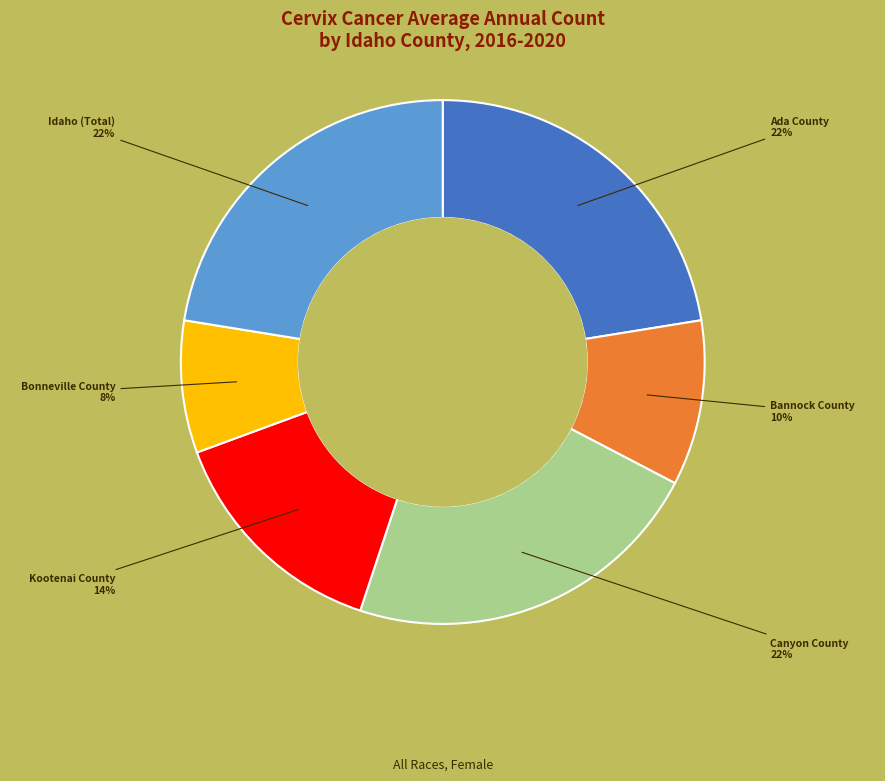

To the nearest percent, what is the difference between the largest and smallest slice percentages?

14%